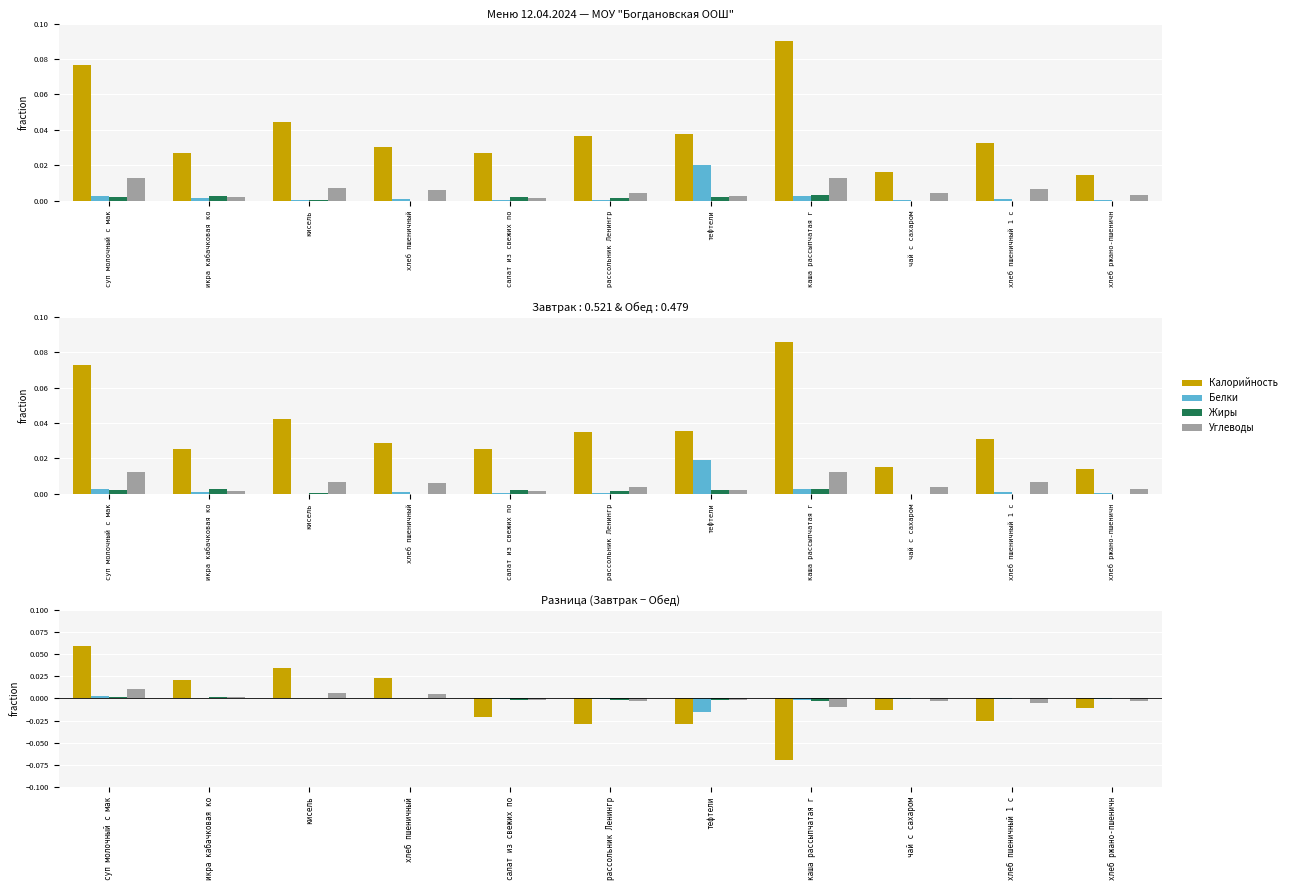

True or false: Углеводы has a value of 0.0 at хлеб пшеничный.

False